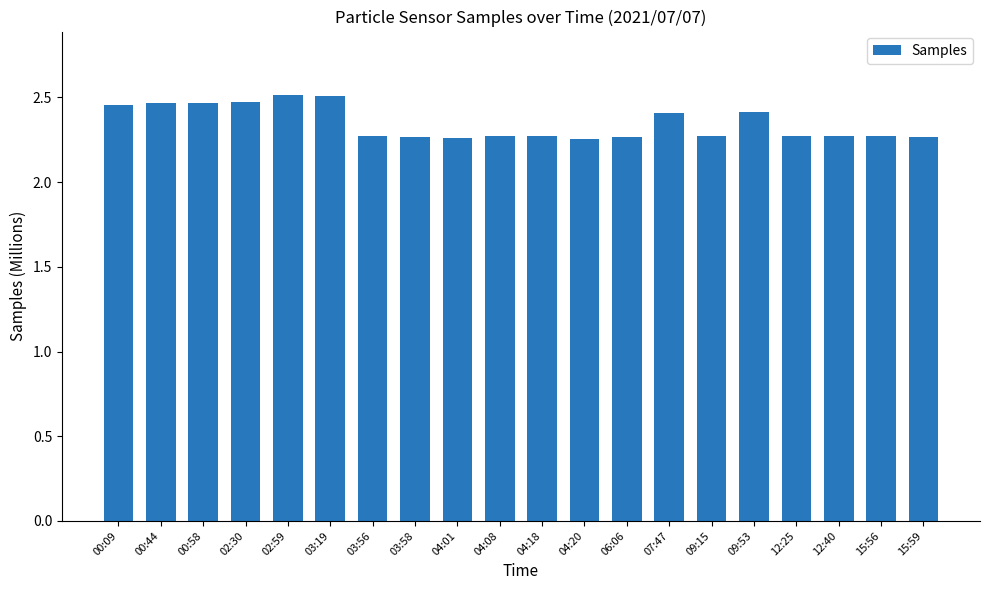

What is the sum of the values at 09:15 and 02:59?

4.8